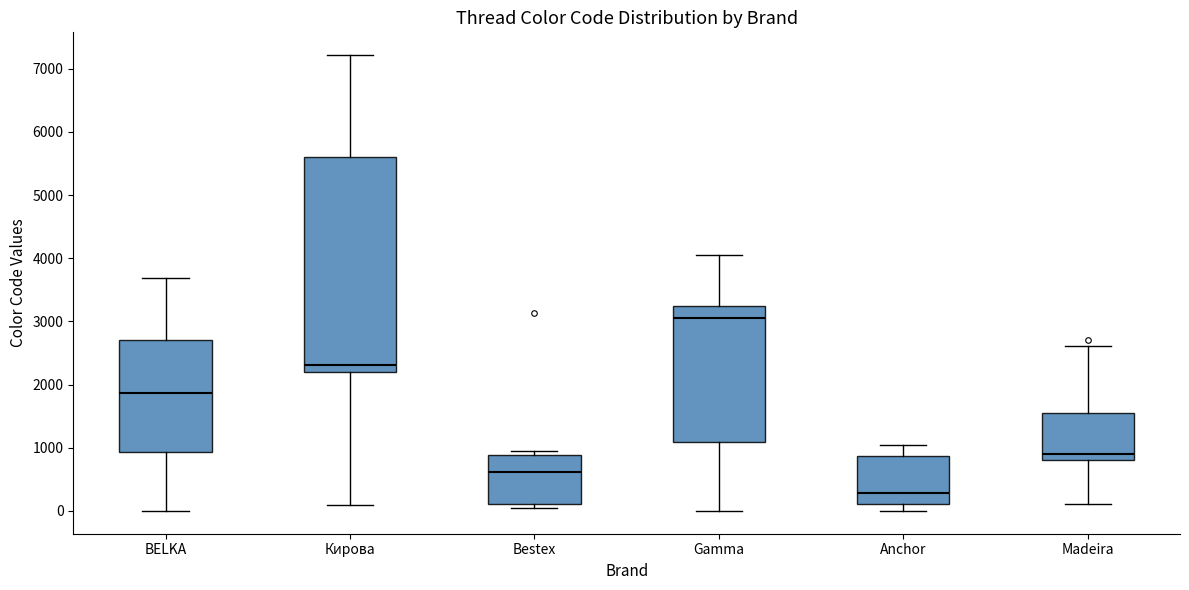

Reading left to right, read every box against the y-axis: the position of its median line, the range the box covers, and the ends of its whiskers. The values are not printed on the chart, so give them approximately, as read against the axis.

BELKA: median 1900, box 900 to 2700, whiskers 0 to 3700
Кирова: median 2300, box 2200 to 5600, whiskers 100 to 7200
Bestex: median 600, box 100 to 900, whiskers 0 to 1000
Gamma: median 3100, box 1100 to 3200, whiskers 0 to 4100
Anchor: median 300, box 100 to 900, whiskers 0 to 1000
Madeira: median 900, box 800 to 1600, whiskers 100 to 2600